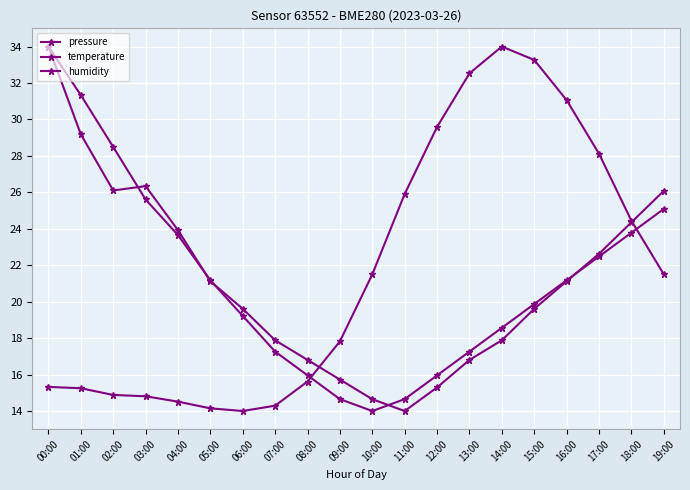

How many lines are shown in the chart?

3